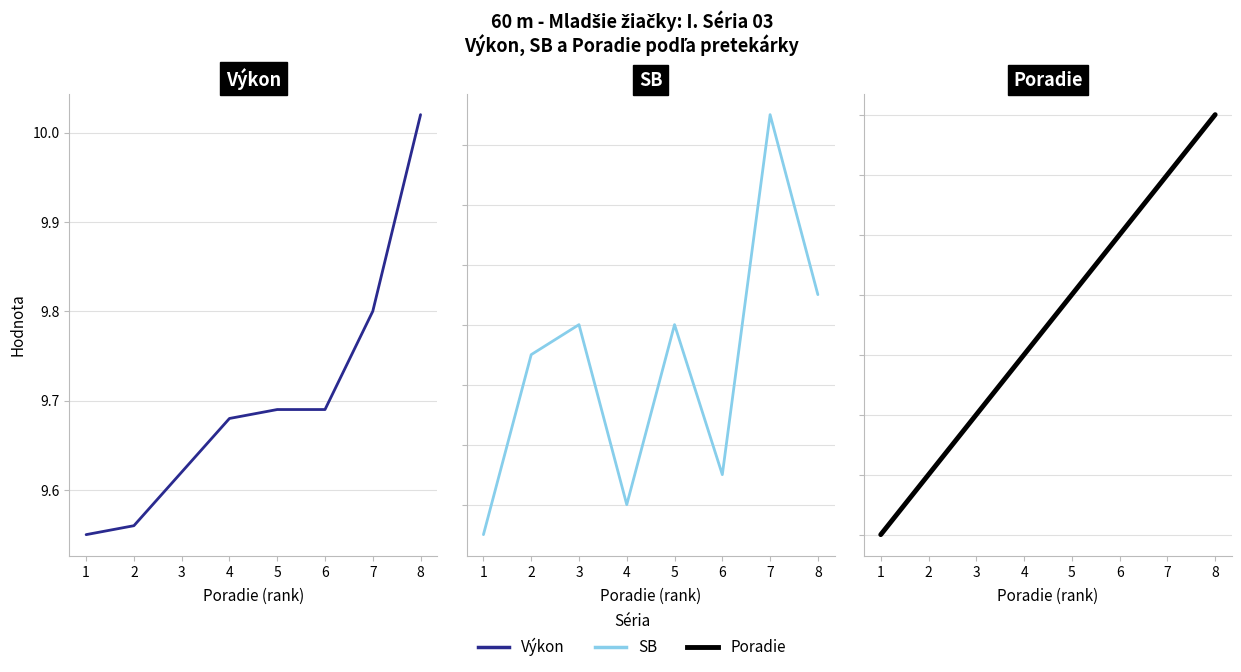

List the series in order of their peak value, highest first.

Výkon, SB, Poradie